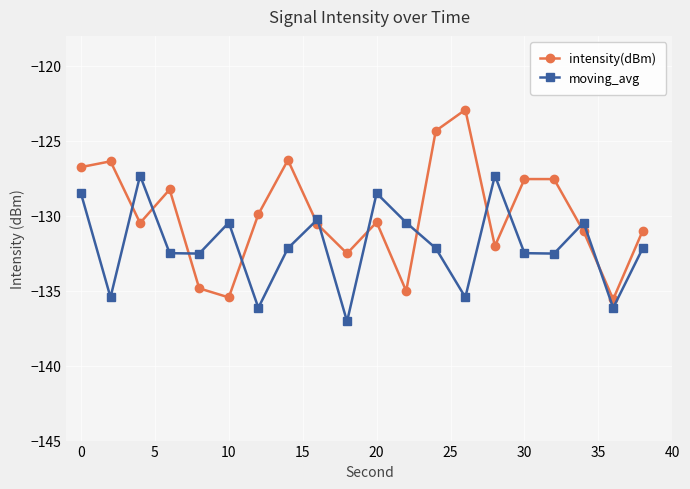

What is the value of the intensity(dBm) point at the 19th from the left?

-135.6